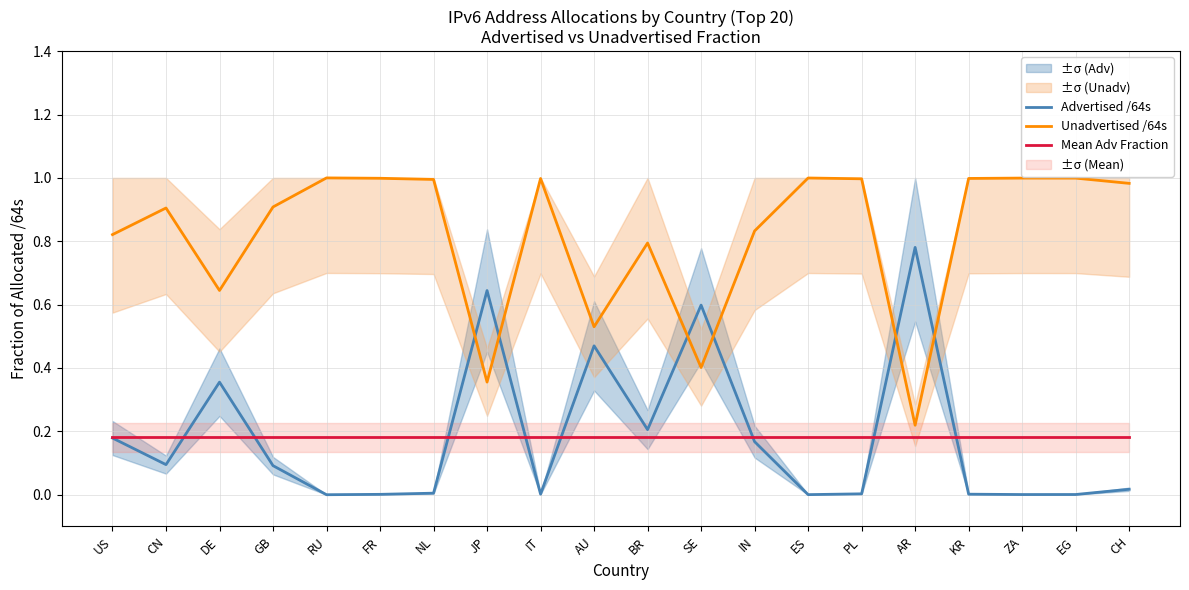

At ES, list the series in order from largest to smallest.

Unadvertised /64s, Mean Adv Fraction, Advertised /64s